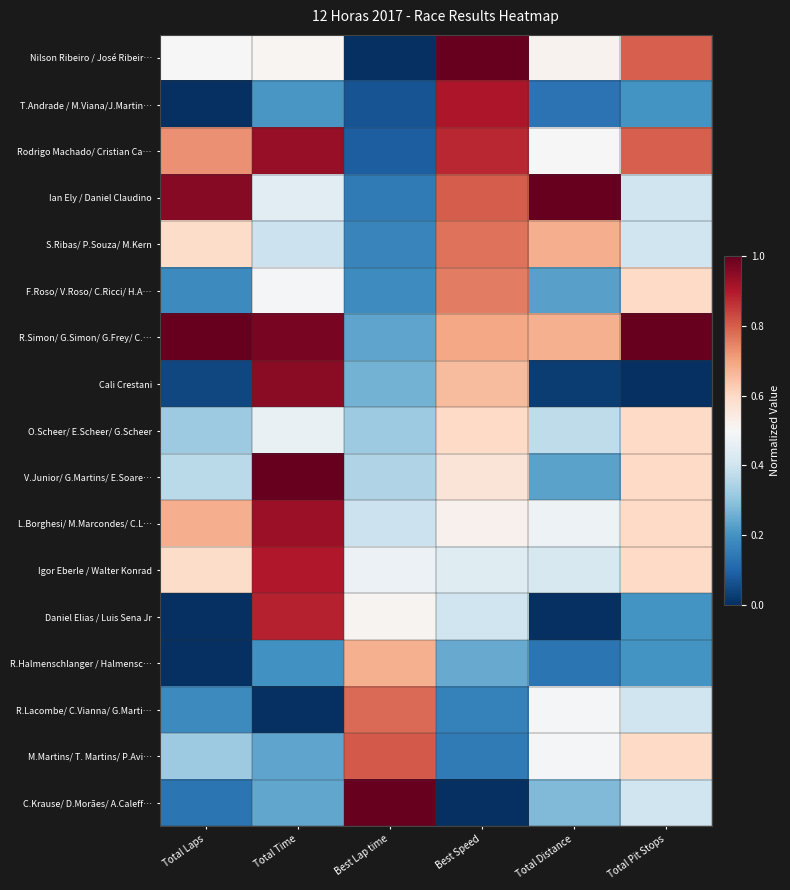

Between Best Lap time and Total Pit Stops, which is larger?

Total Pit Stops